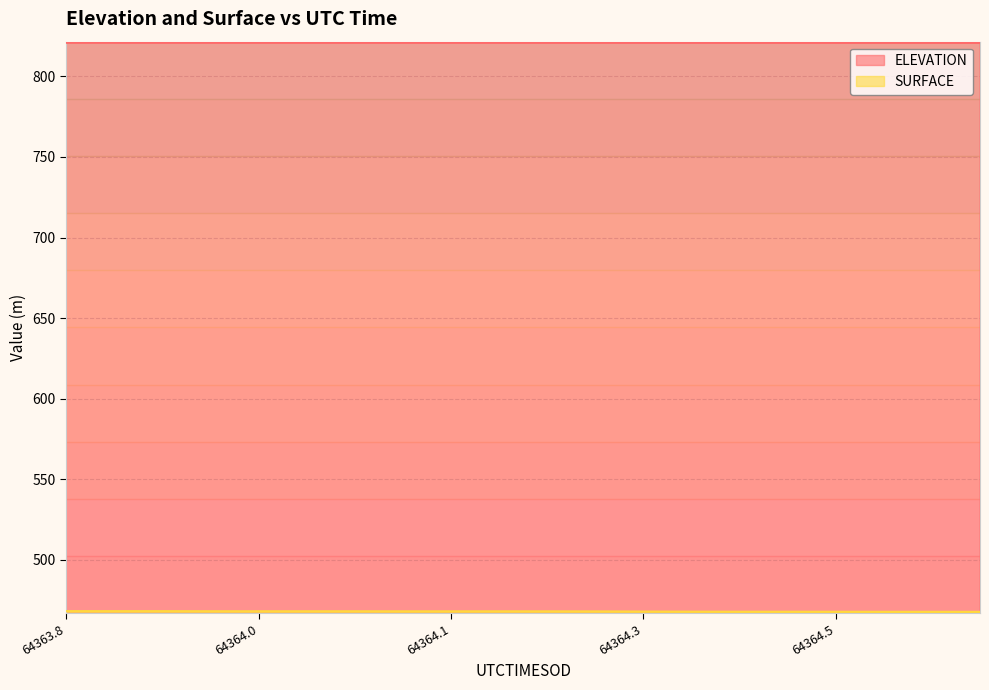

How many lines are shown in the chart?

2